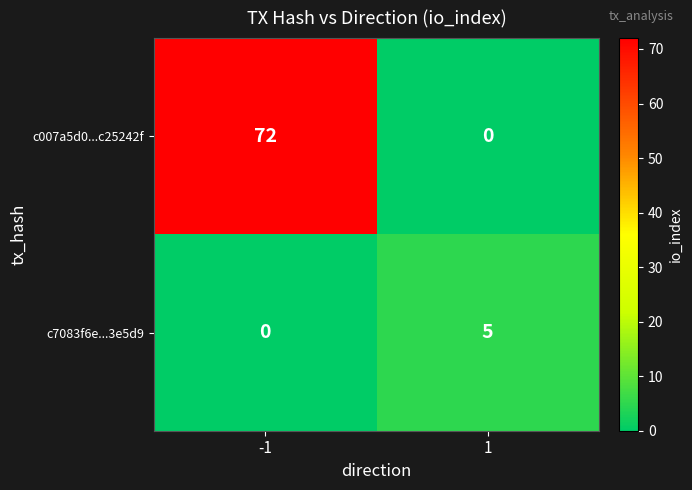

Reading left to right, extract all data points from this chart.

c007a5d0...c25242f: -1=72	1=0
c7083f6e...3e5d9: -1=0	1=5